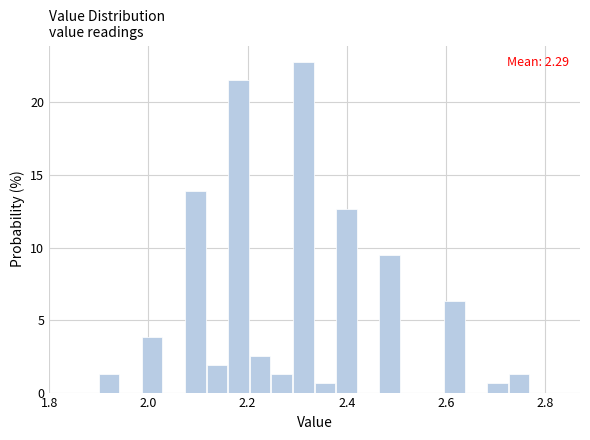

Around what value on the x-axis is the tallest bar? Give the approximate position of its centre, as read against the axis.

2.32